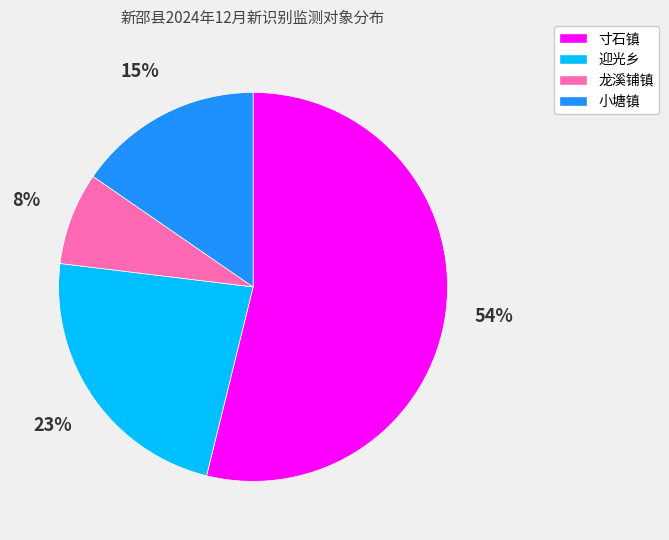

Which category accounts for the majority?

寸石镇